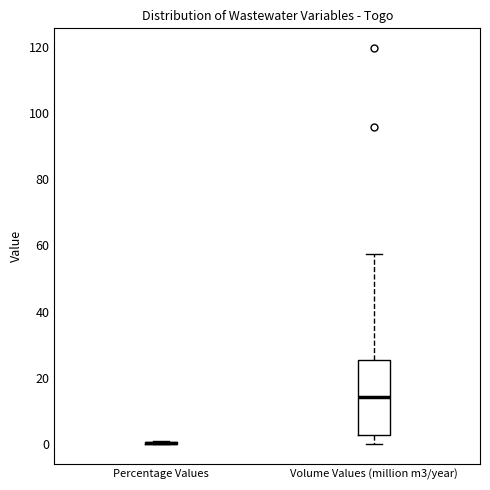

Reading left to right, read every box against the y-axis: the position of its median line, the range the box covers, and the ends of its whiskers. The values are not printed on the chart, so give them approximately, as read against the axis.

Percentage Values: box collapsed to a line at 0, whiskers 0 to 2
Volume Values (million m3/year): median 14, box 2 to 26, whiskers 0 to 58